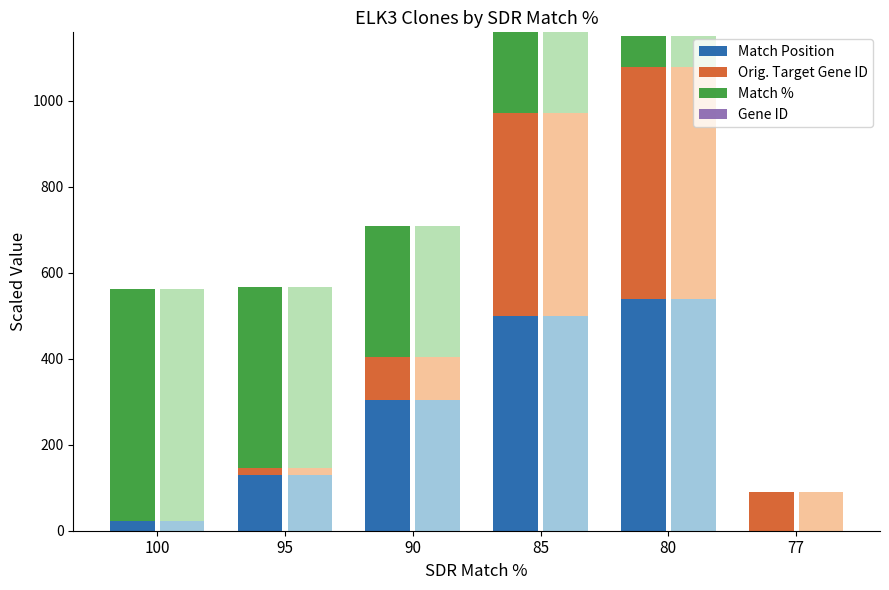

What is the maximum value for Match Position?

540.0